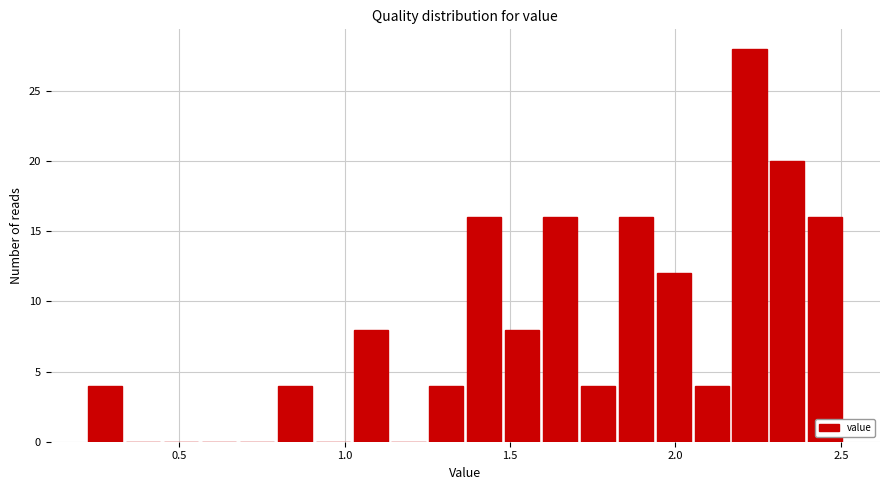

Around what value on the x-axis is the tallest bar? Give the approximate position of its centre, as read against the axis.

2.20